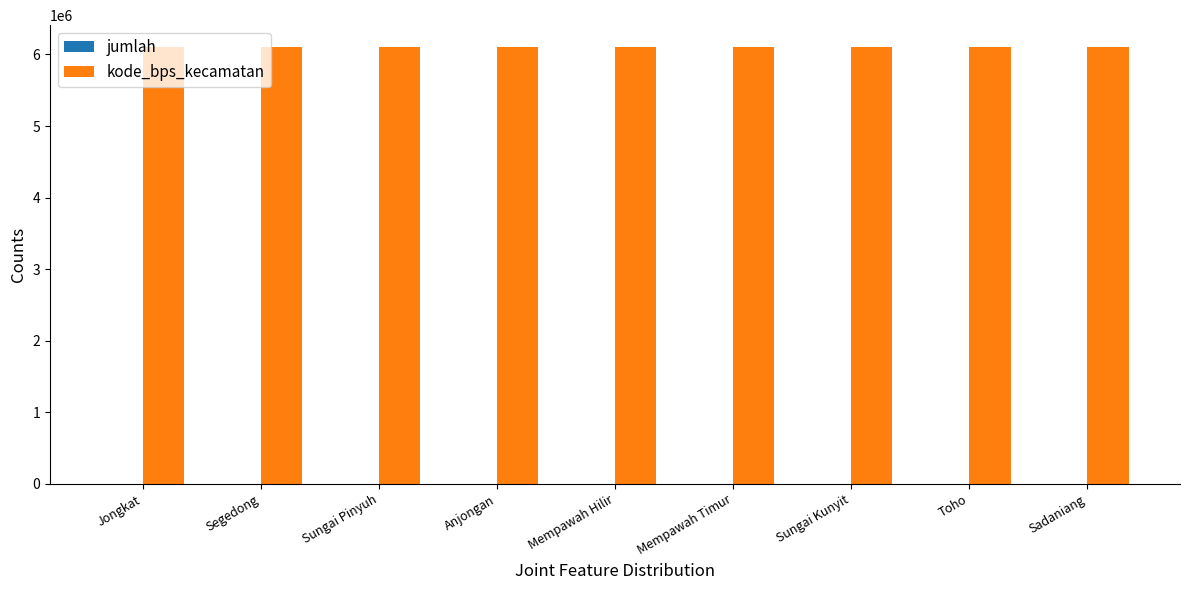

The kode_bps_kecamatan series shows 3243893 at Segedong. True or false?

False